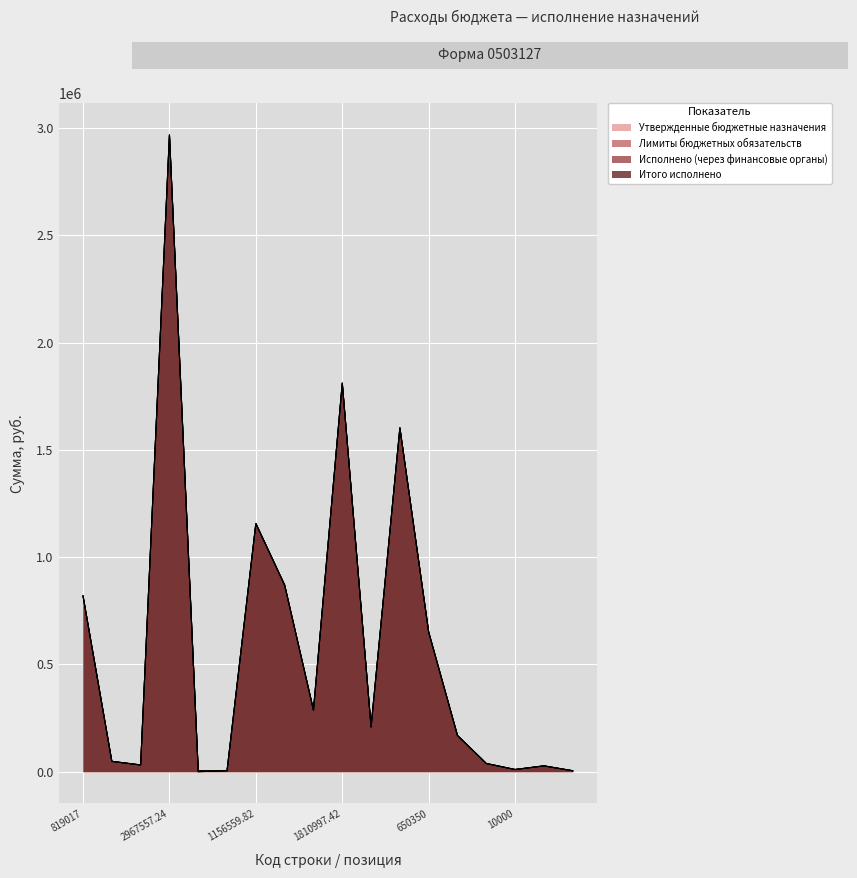

Which has a higher value, 48000 or 4415?

48000